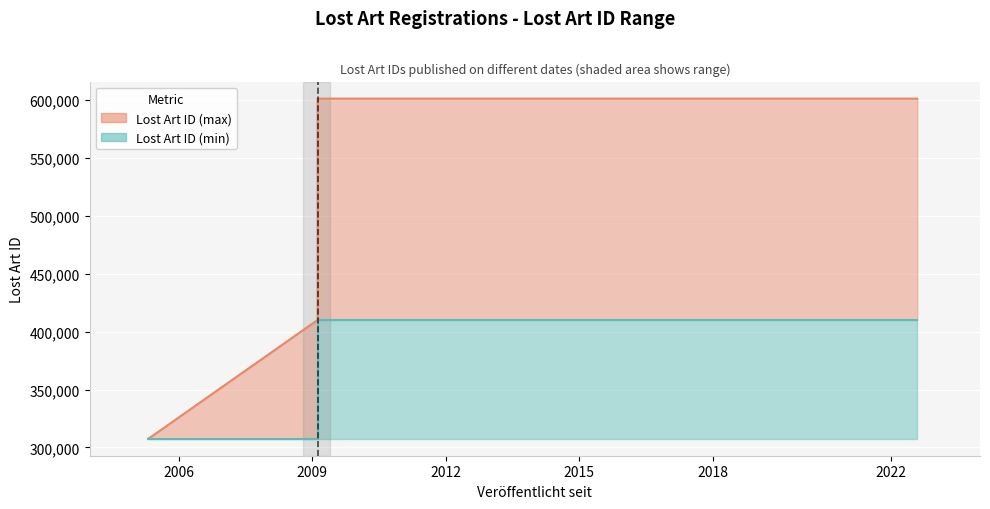

Is the value of Lost Art ID (min) at 2009-02-18 greater than the value of Lost Art ID (max) at 2009-02-18?

No